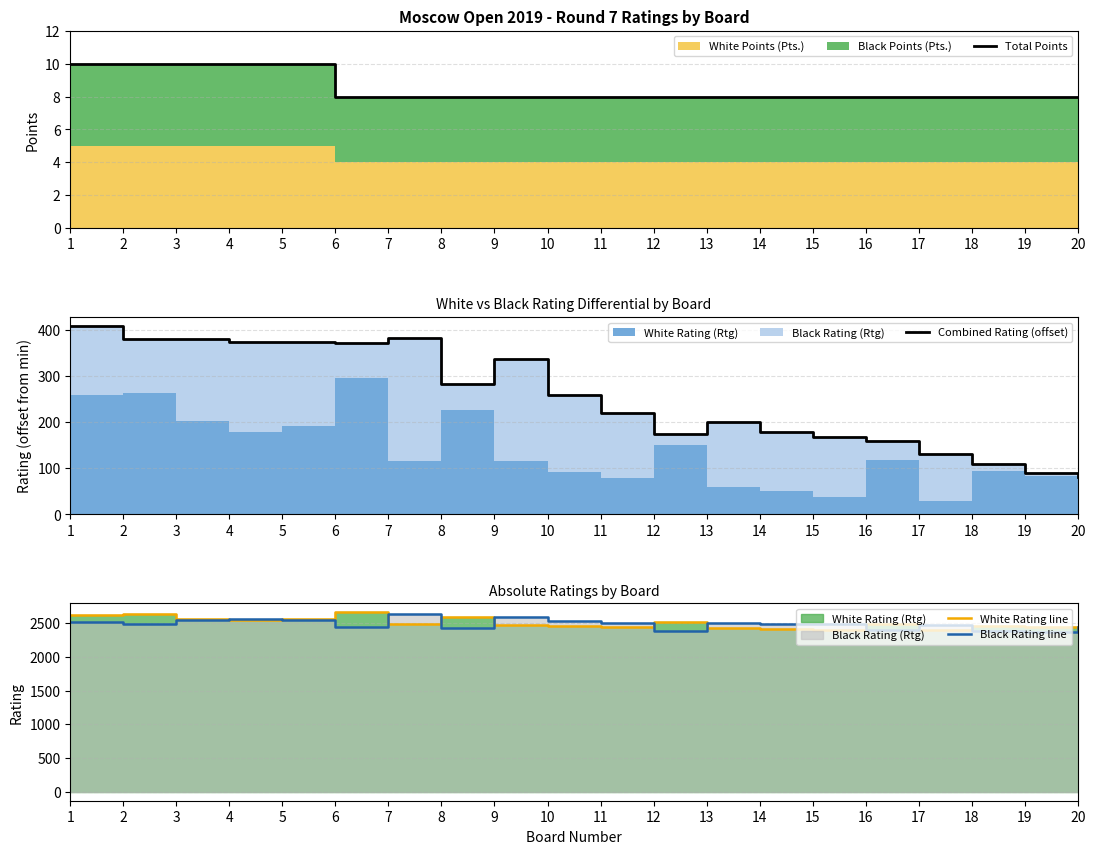

True or false: Combined Rating (offset) has a value of 375 at 4.

True